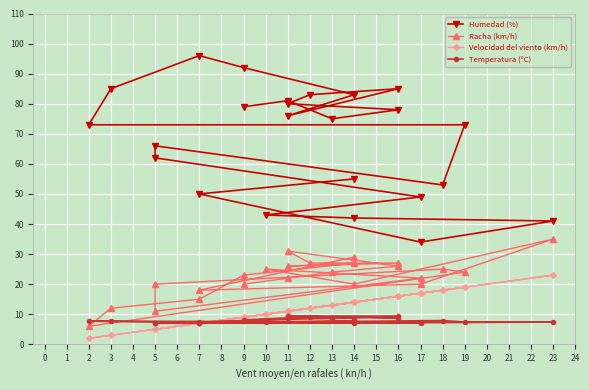

True or false: Humedad (%) has more than 0 interior local peaks.

True